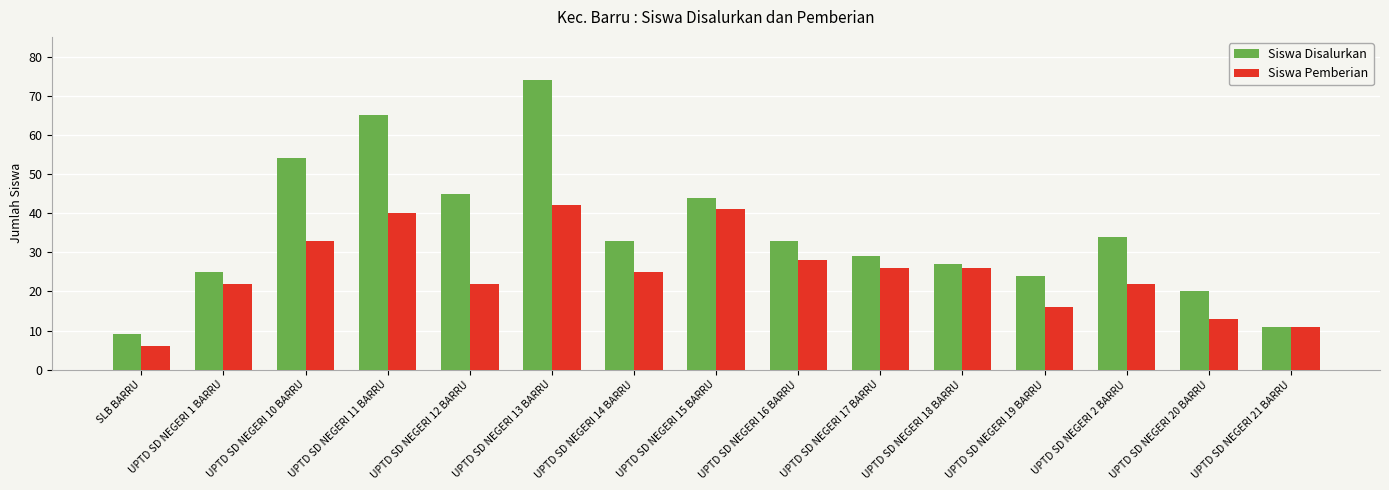

The Siswa Pemberian series shows 40 at UPTD SD NEGERI 11 BARRU. True or false?

True